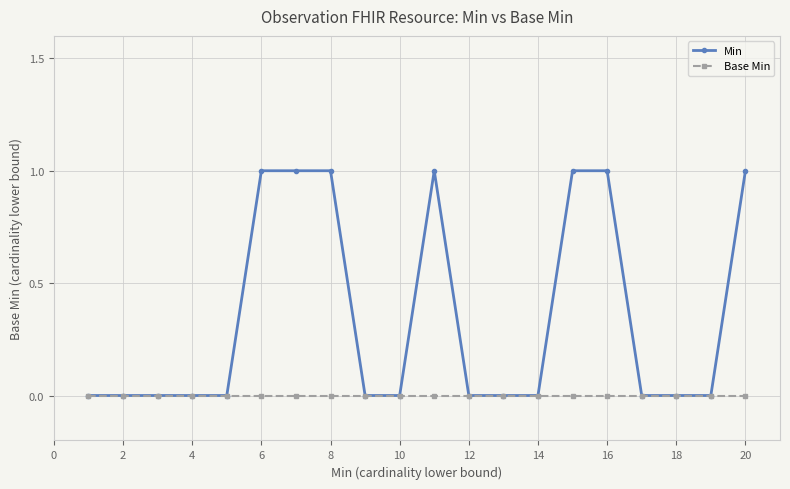

Which series has the largest range (max minus min)?

Min